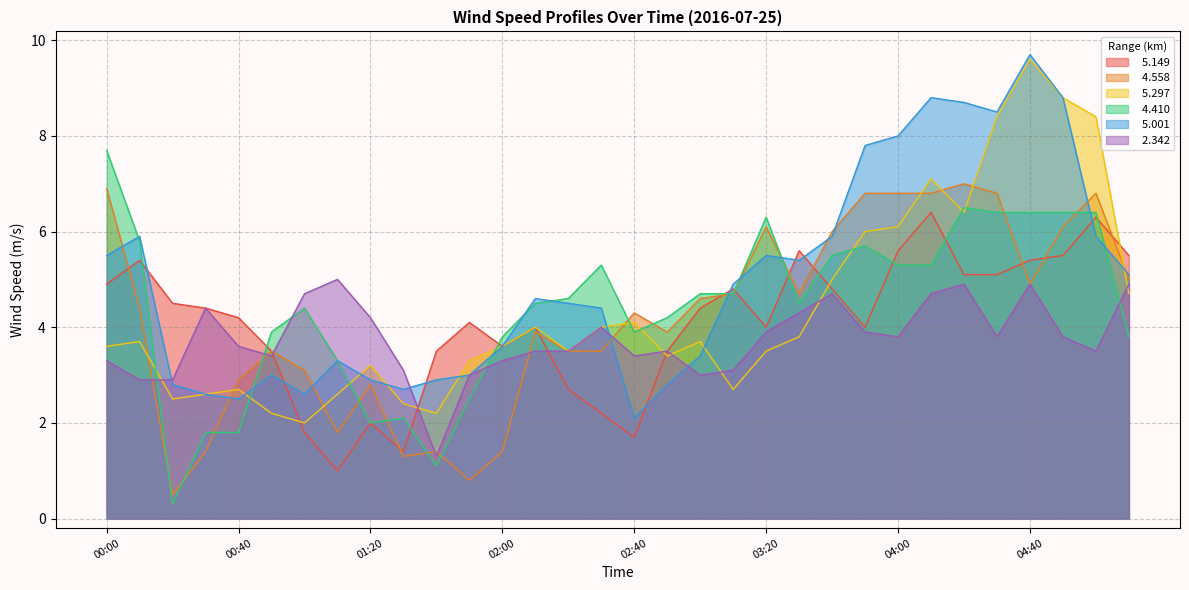

Where is   5.149 nearest to the value 3?

02:20